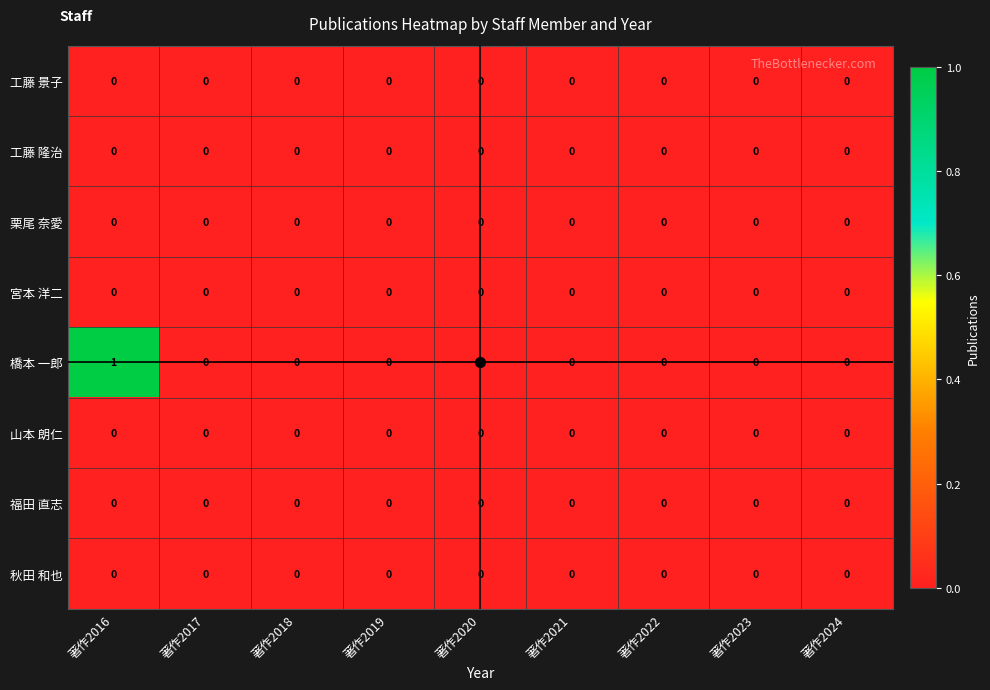

Which series has the largest total across all categories?

橋本 一郎